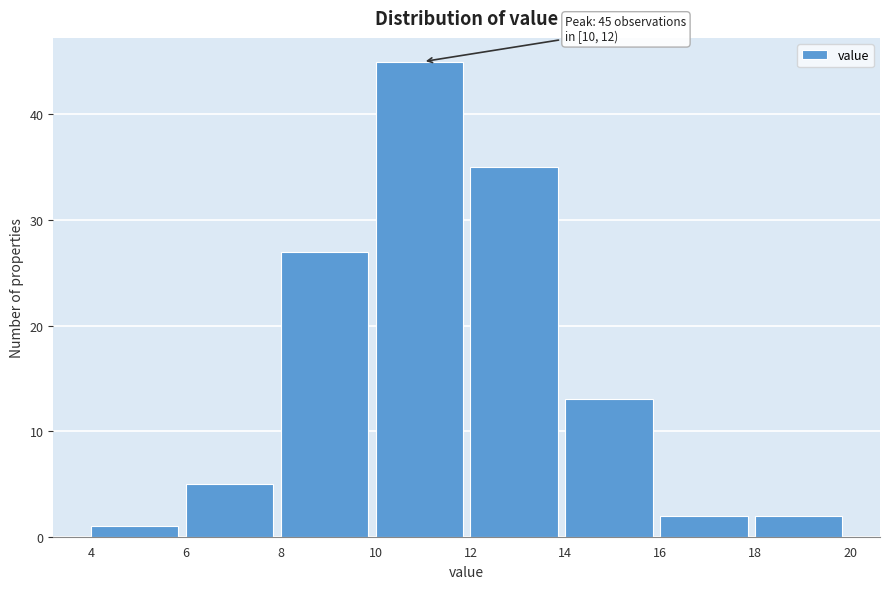

Which range on the x-axis has the tallest bar?

10 to 12